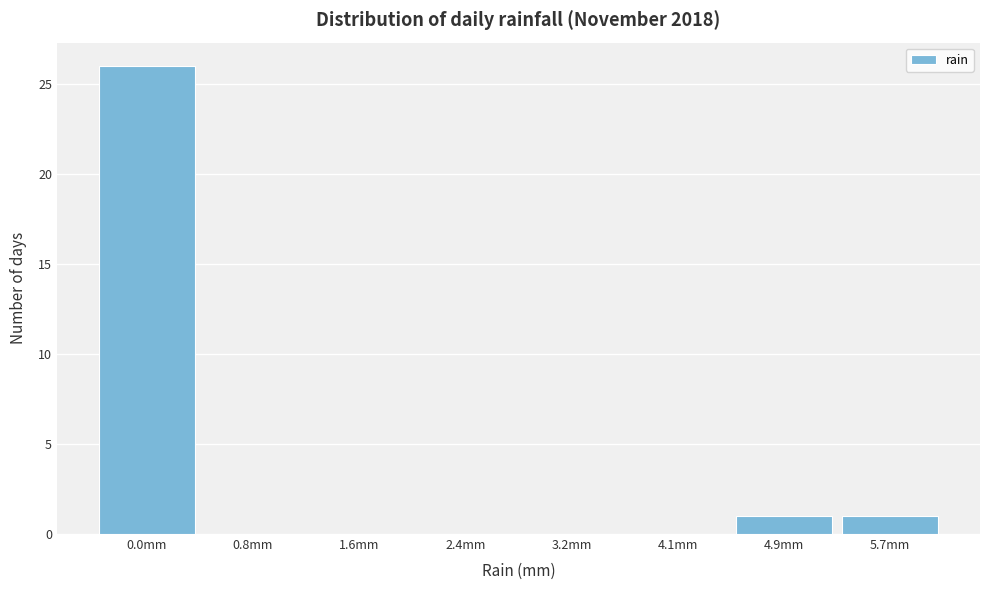

Reading left to right, transcribe all the data shown in this chart.

0.0mm=26	0.8mm=0	1.6mm=0	2.4mm=0	3.2mm=0	4.1mm=0	4.9mm=1	5.7mm=1